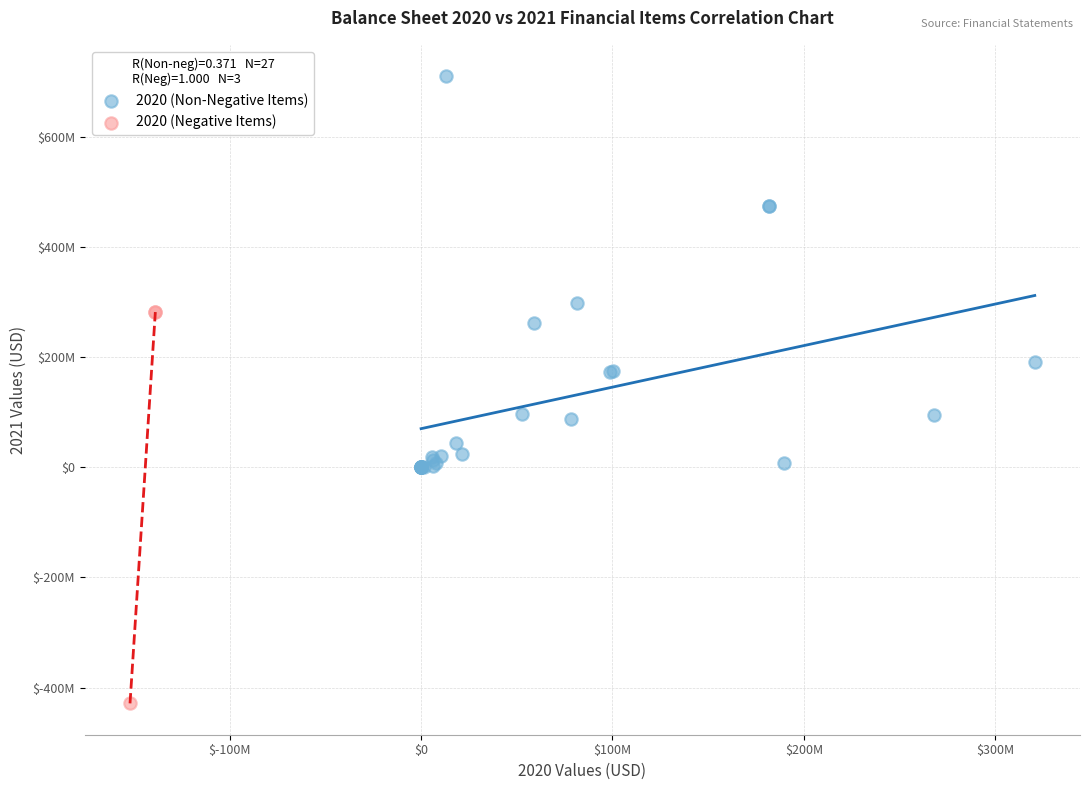

Which series reaches the minimum Y coordinate?

2020 (Negative Items)